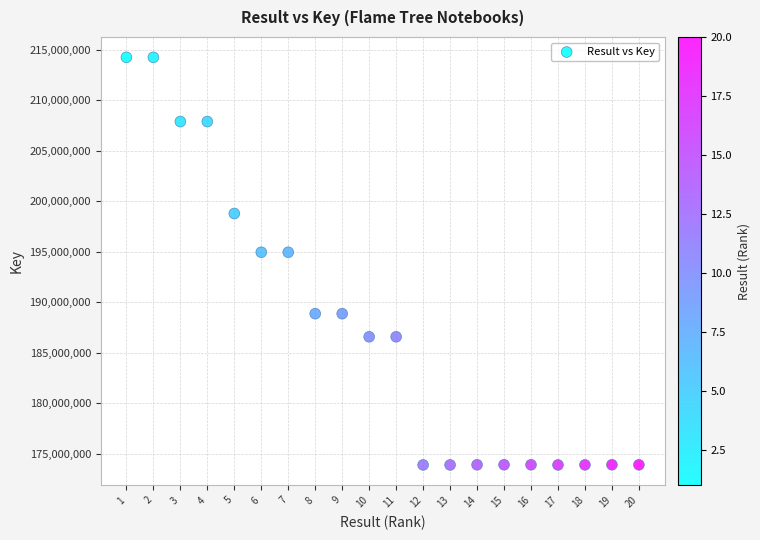

What is the range of Y values (max minus min)?

40343368